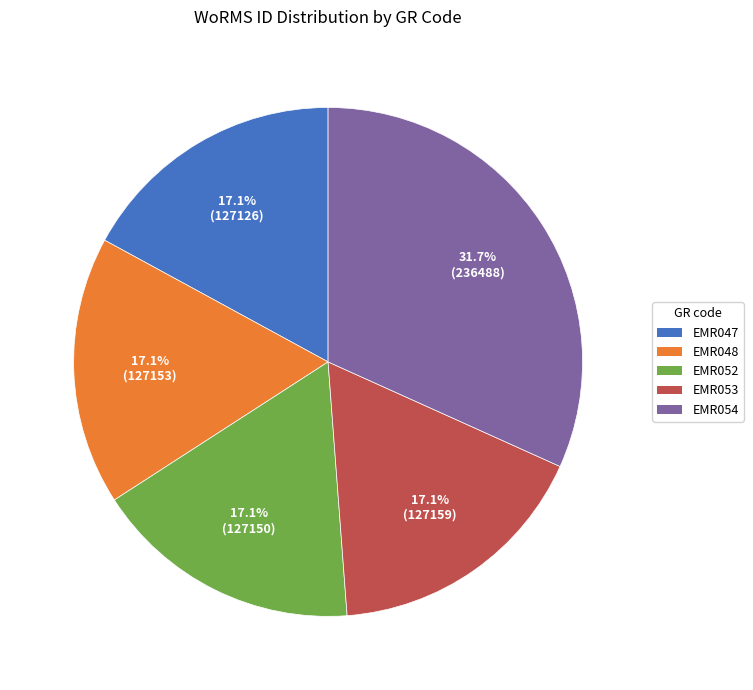

Is EMR047 the majority of the pie?

No